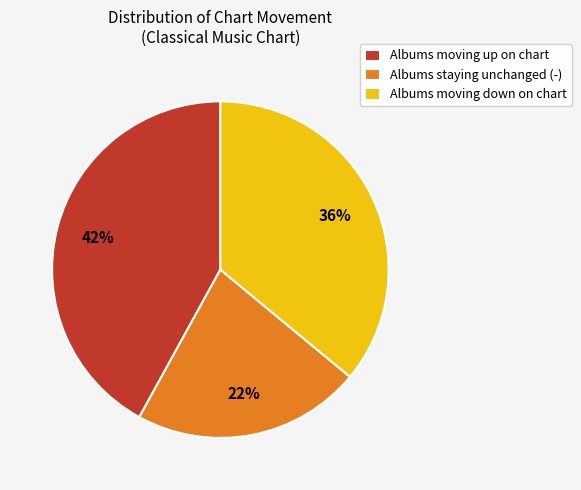

What is the ratio of the value at Albums moving down on chart to the value at Albums staying unchanged (-)?

1.6